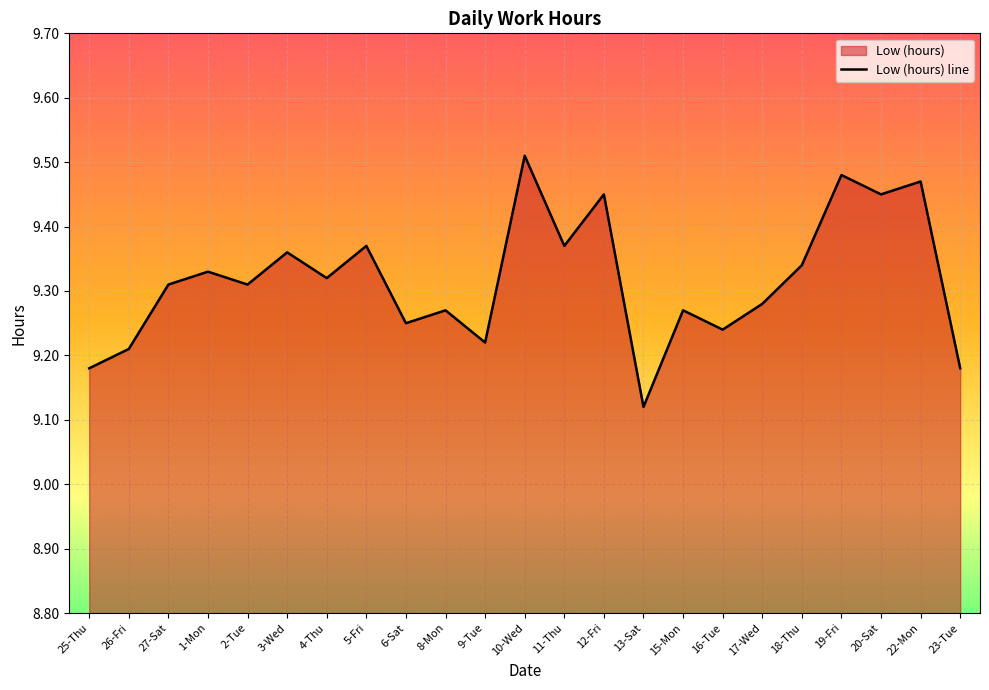

Is it true that the value at 25-Thu is 9.2?

True